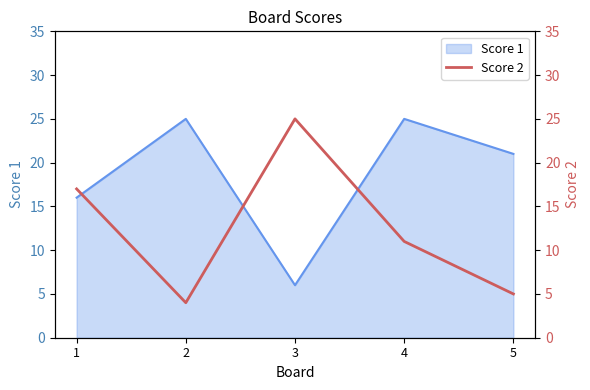

How many values are below 11?

2